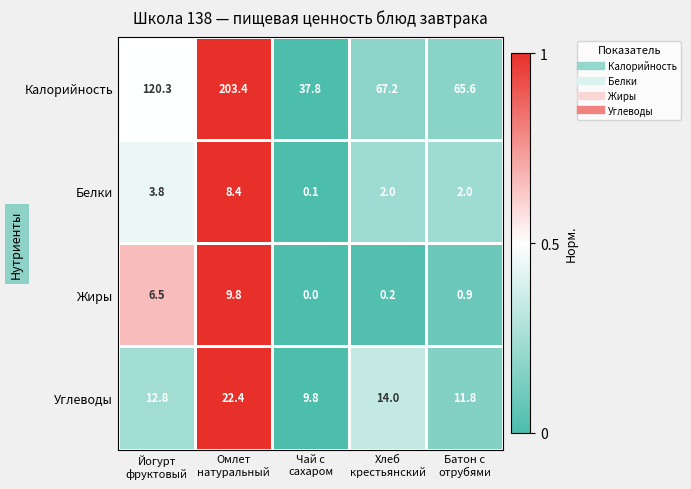

List the series in order of their peak value, highest first.

Калорийность, Углеводы, Жиры, Белки